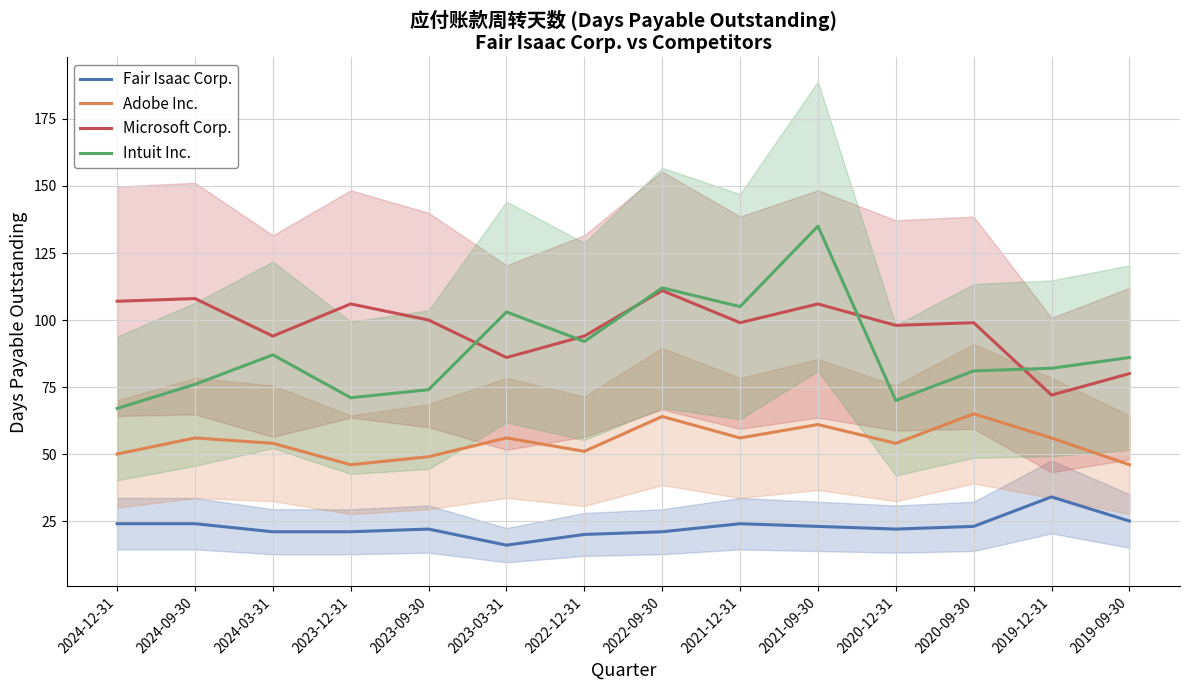

What is the total value across all series at 2019-09-30?

237